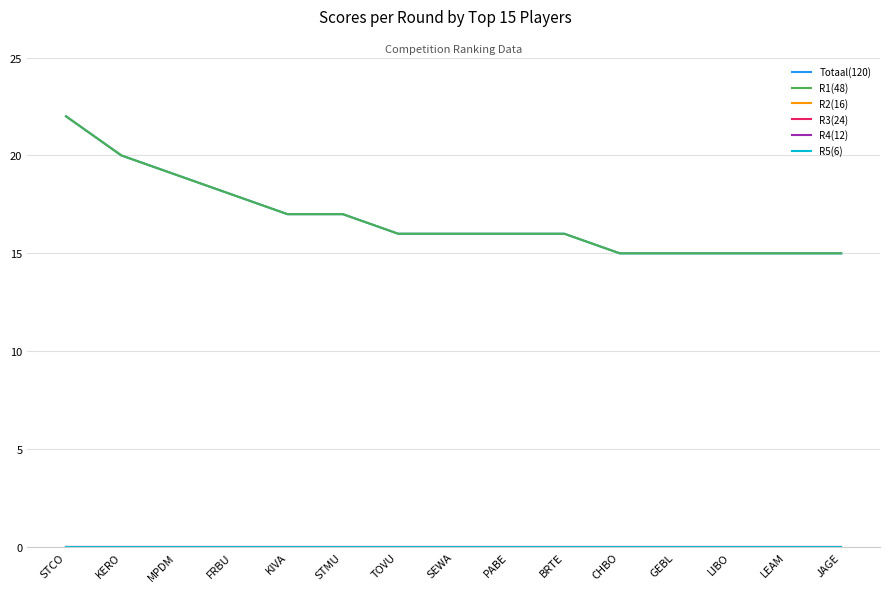

Does the chart have visible grid lines?

Yes